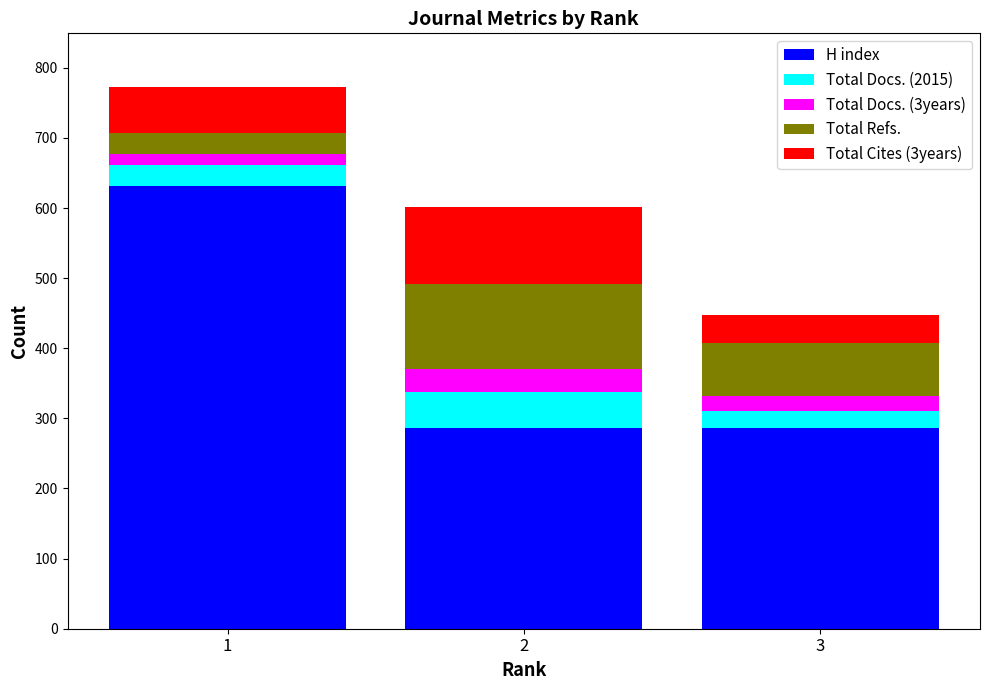

Does the chart contain any negative values?

No